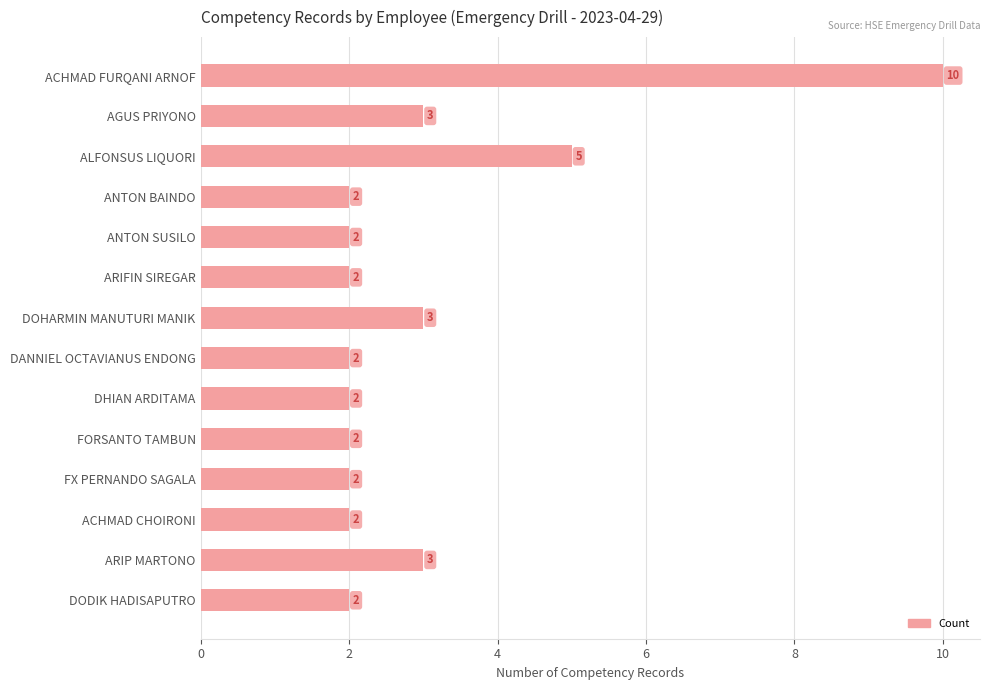

What is the label of the 12th bar from the top?

ACHMAD CHOIRONI